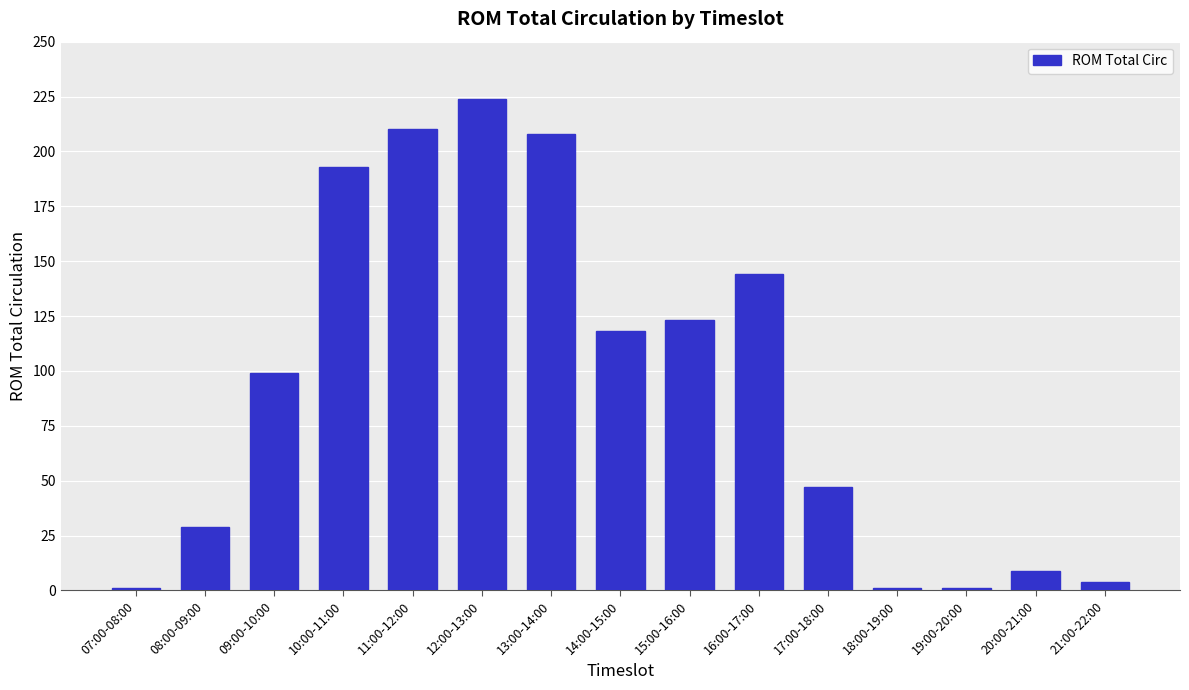

The value at 17:00-18:00 is 27. True or false?

False